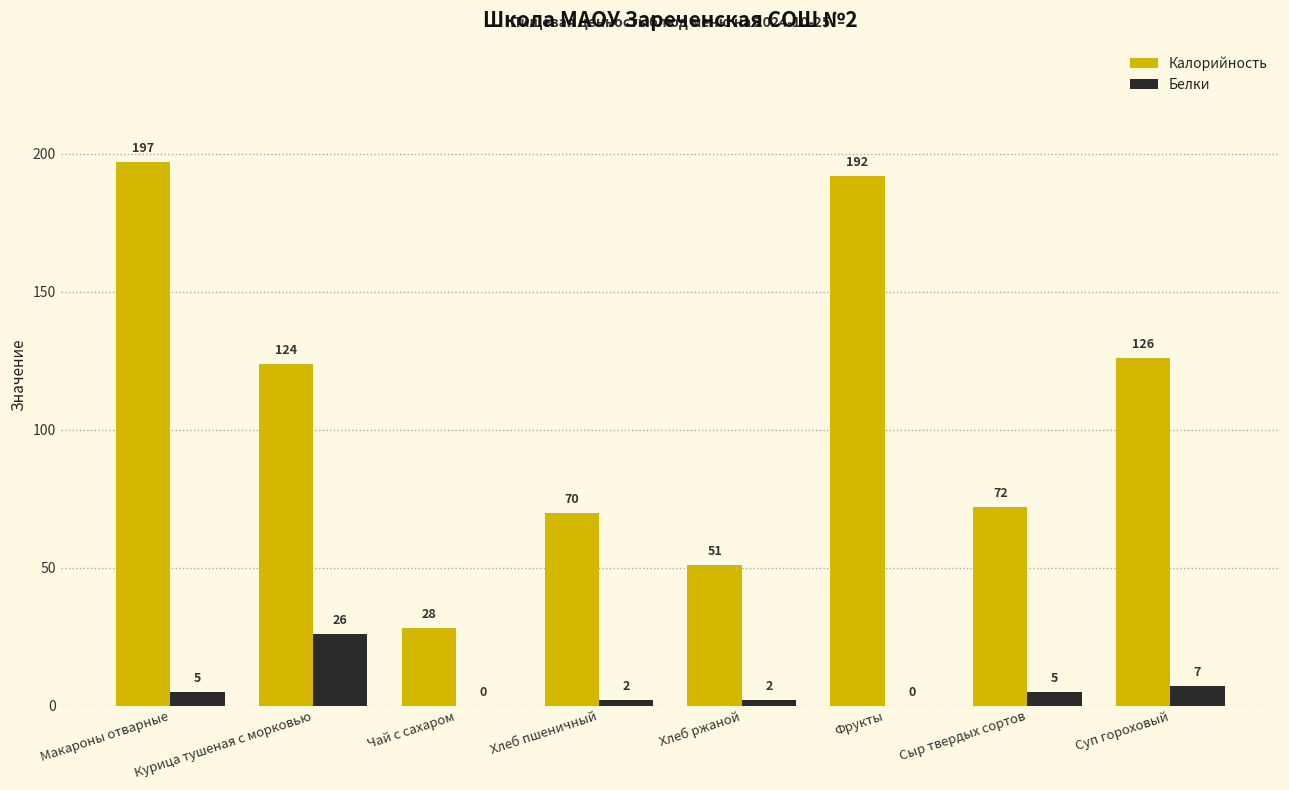

Which category has the highest value across all series?

Макароны отварные